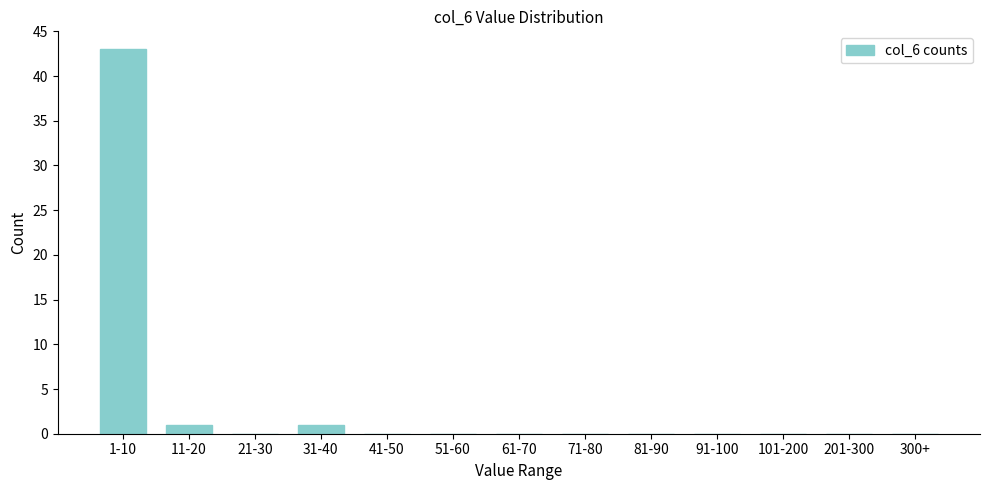

Reading left to right, what are all the values shown in this chart?

1-10=43	11-20=1	21-30=0	31-40=1	41-50=0	51-60=0	61-70=0	71-80=0	81-90=0	91-100=0	101-200=0	201-300=0	300+=0